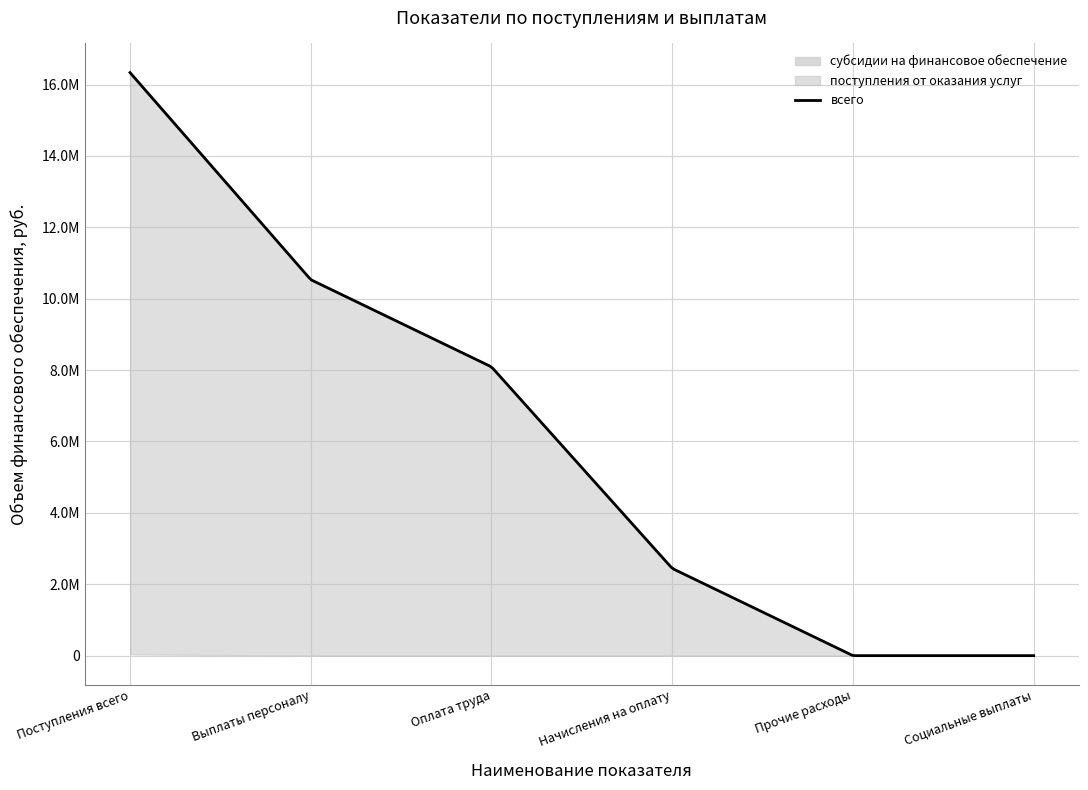

How many lines are shown in the chart?

3